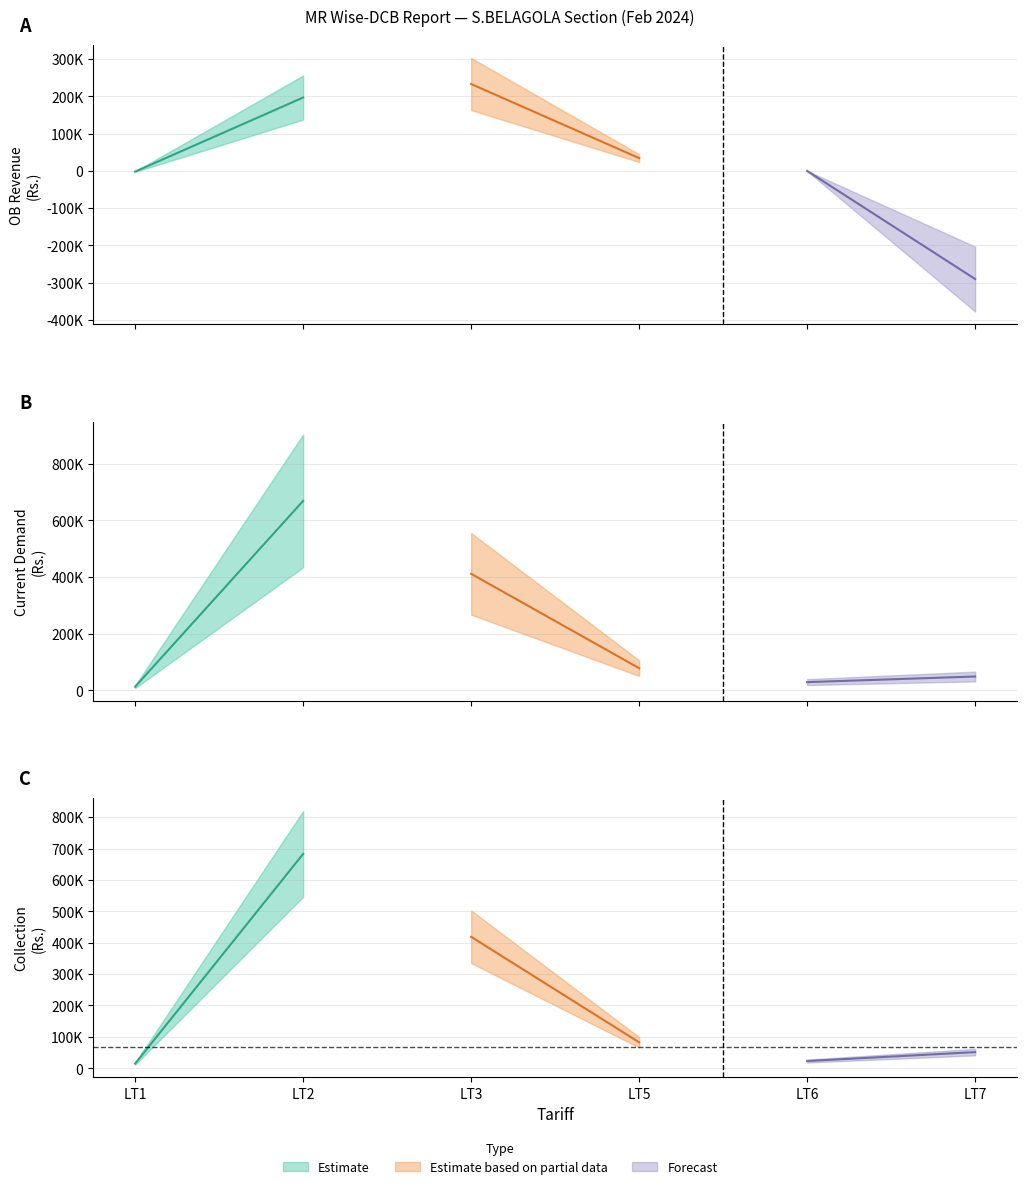

Which series has the widest spread of values?

Collection